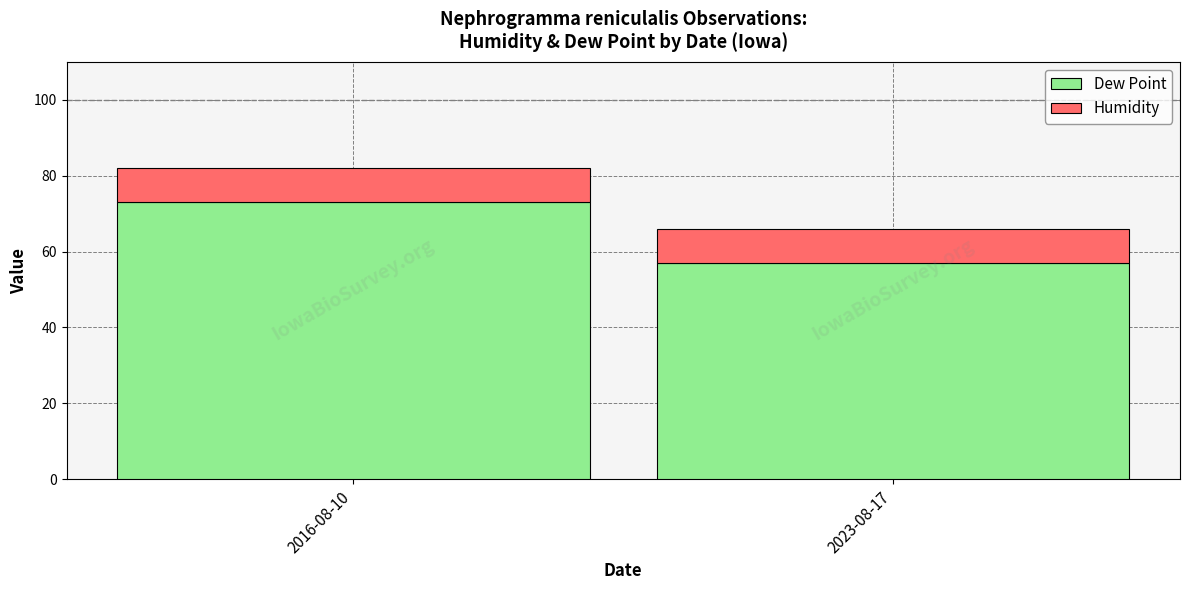

How many bars are there in total?

2